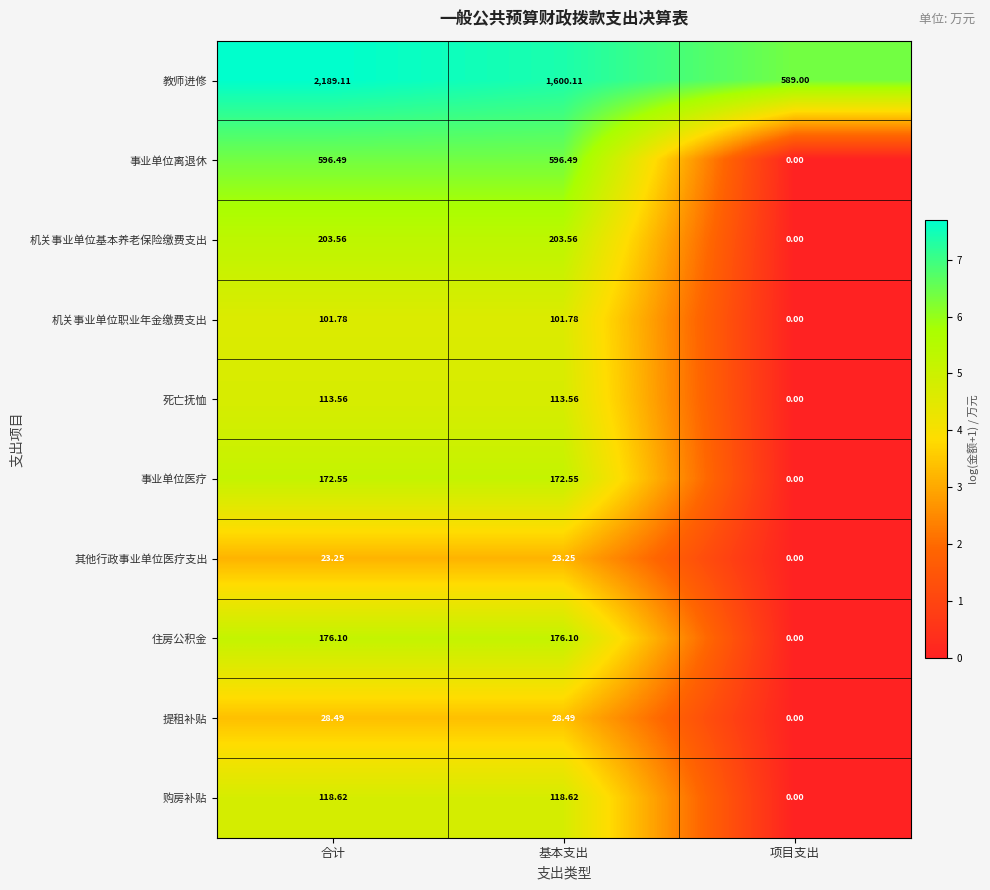

Which series changed the most between 基本支出 and 项目支出?

教师进修